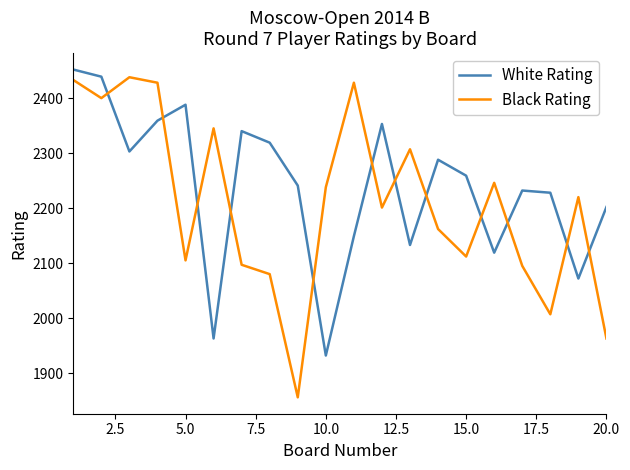

How many lines are shown in the chart?

2